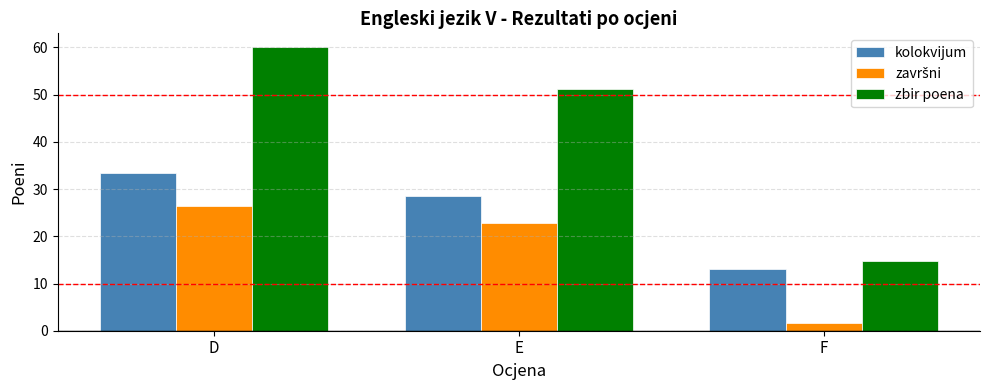

How many categories are shown in the chart?

3